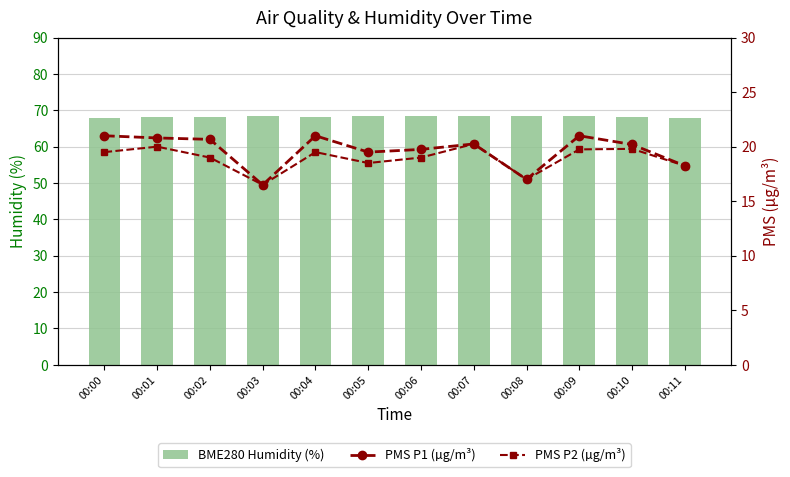

Reading left to right, what are all the values shown in this chart?

BME280 Humidity (%): 67.9	68.1	68.2	68.4	68.2	68.4	68.5	68.3	68.5	68.3	68.2	67.9
PMS P1 (µg/m³): 21.0	20.8	20.7	16.5	21.0	19.5	19.8	20.2	17.0	21.0	20.2	18.2
PMS P2 (µg/m³): 19.5	20.0	19.0	16.5	19.5	18.5	19.0	20.2	17.0	19.8	19.8	18.2